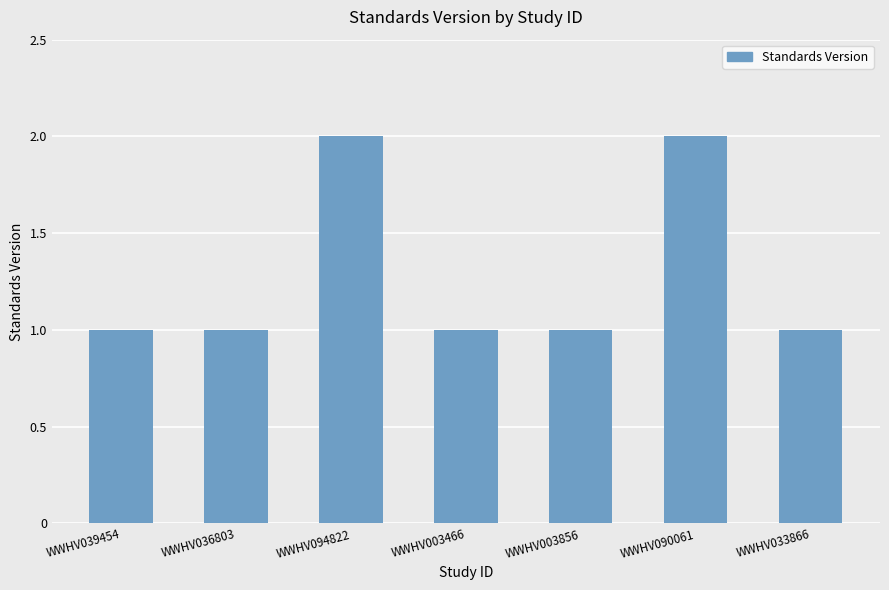

What position from the left is WWHV094822?

3